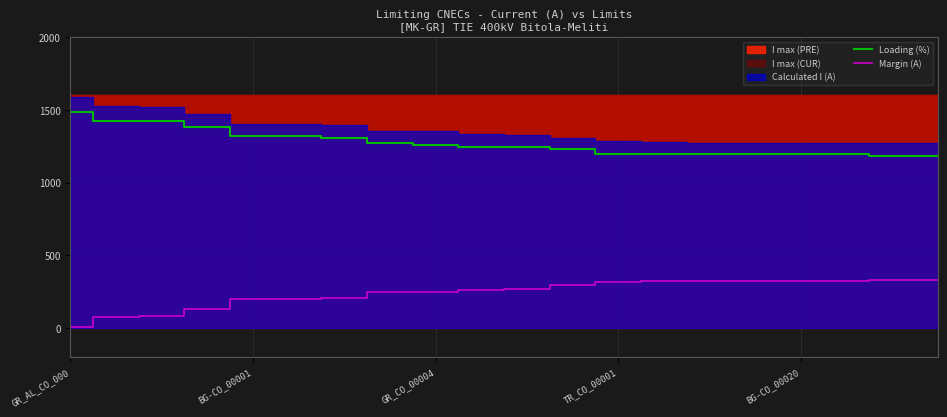

True or false: Margin (A) and Loading (%) cross at least once.

False